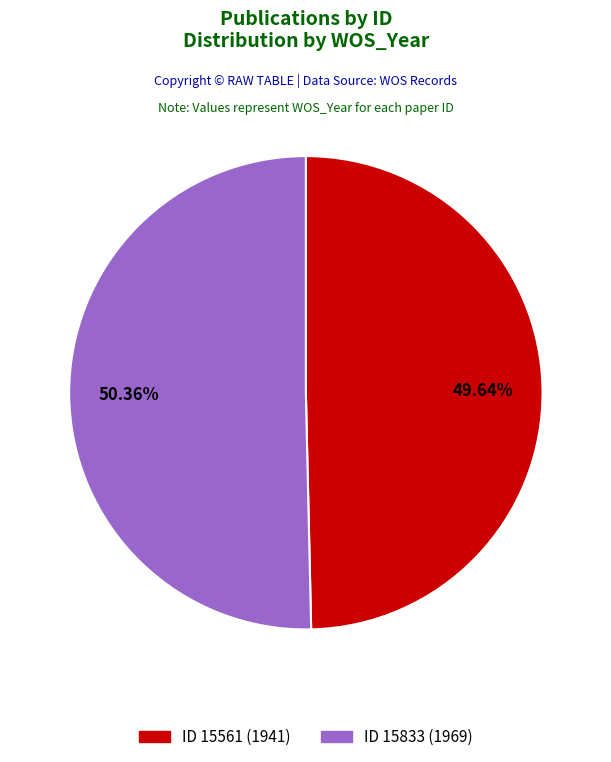

Is there any slice that represents more than half of the pie?

Yes